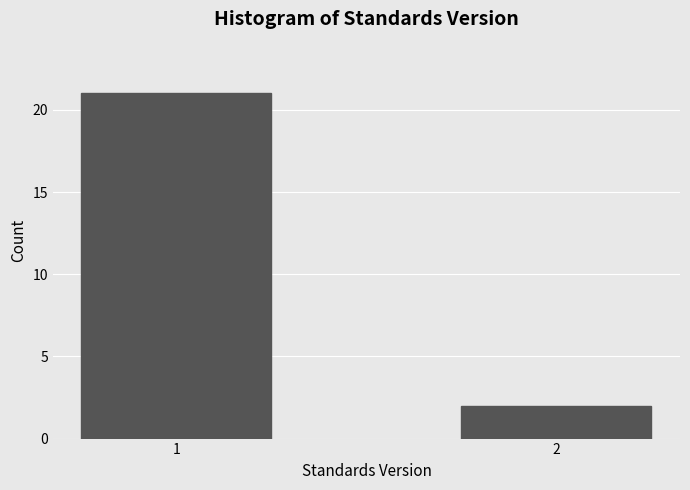

Reading right to left, transcribe all the data shown in this chart.

2=2	1=21